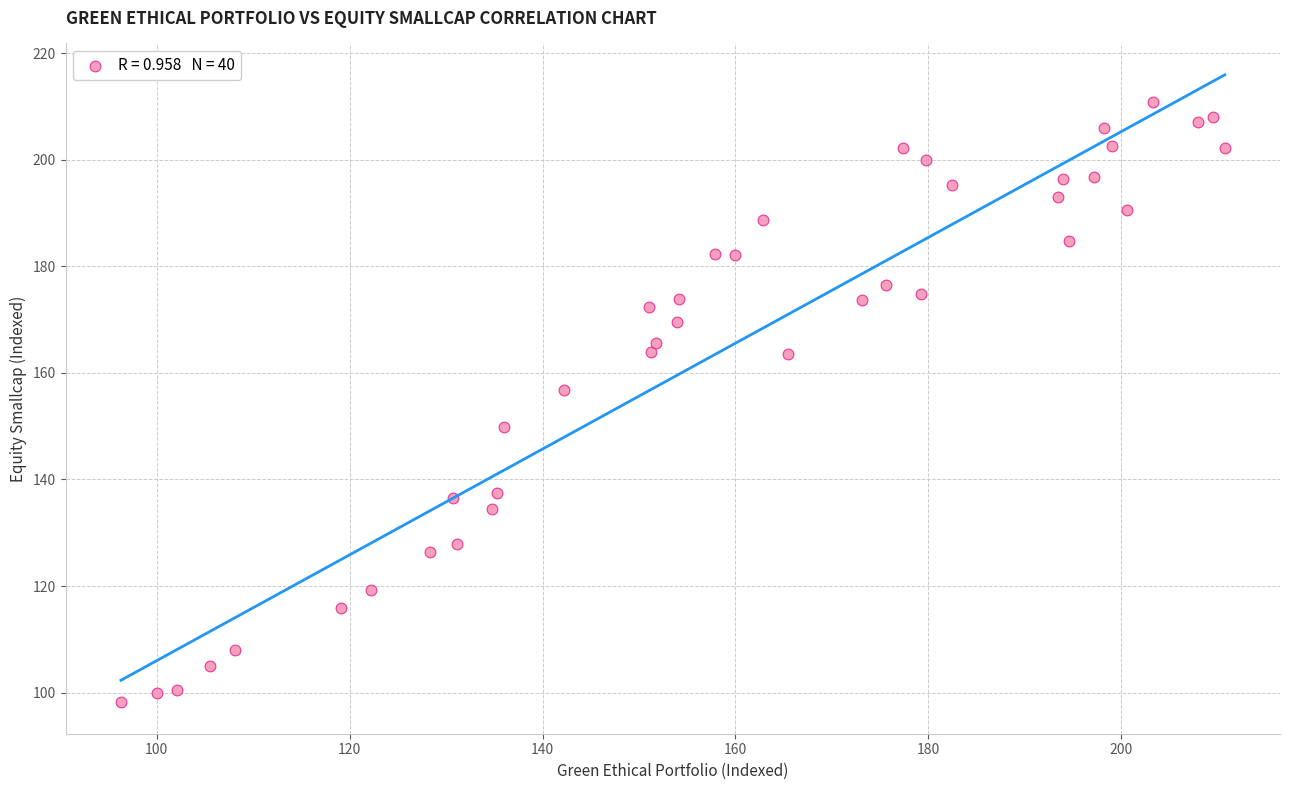

What Y value in the scatter plot is closest to 154?

156.9